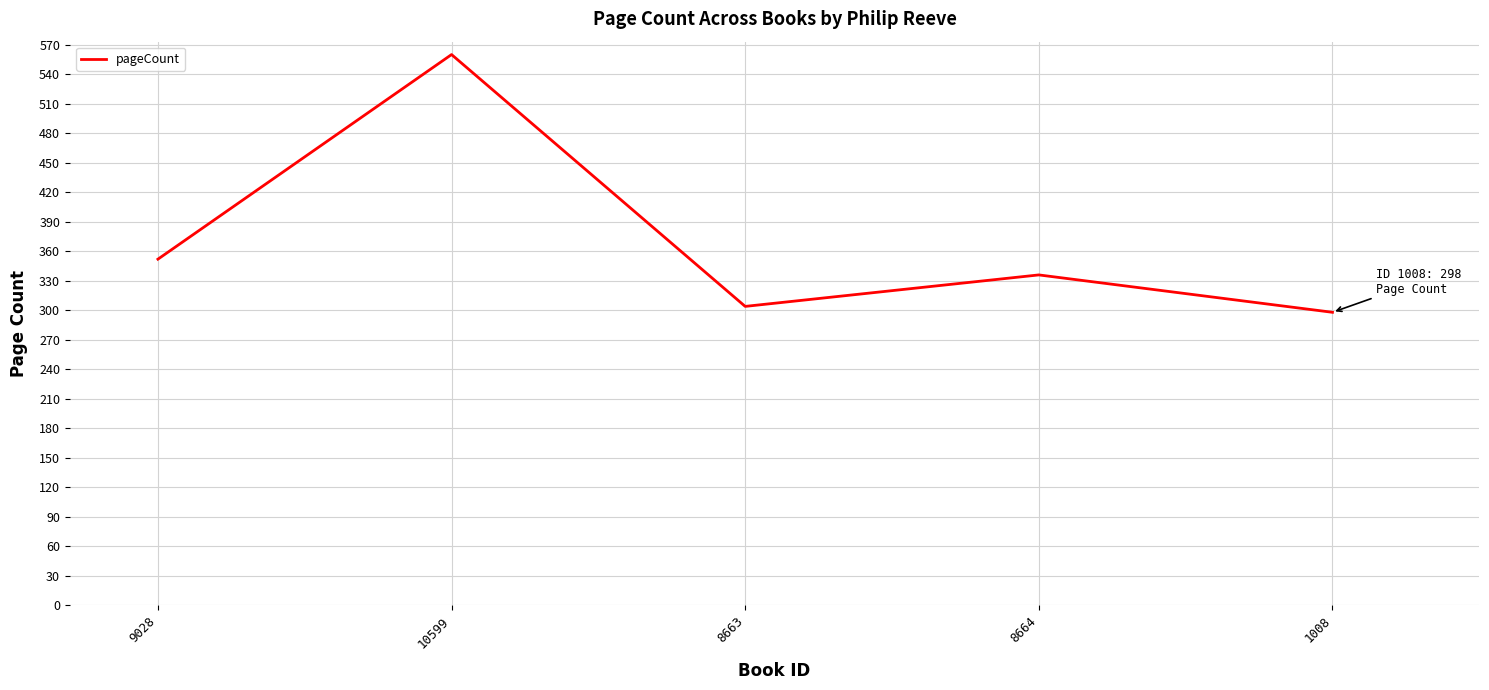

Reading left to right, list all the values displayed in this chart.

9028=352	10599=560	8663=304	8664=336	1008=298